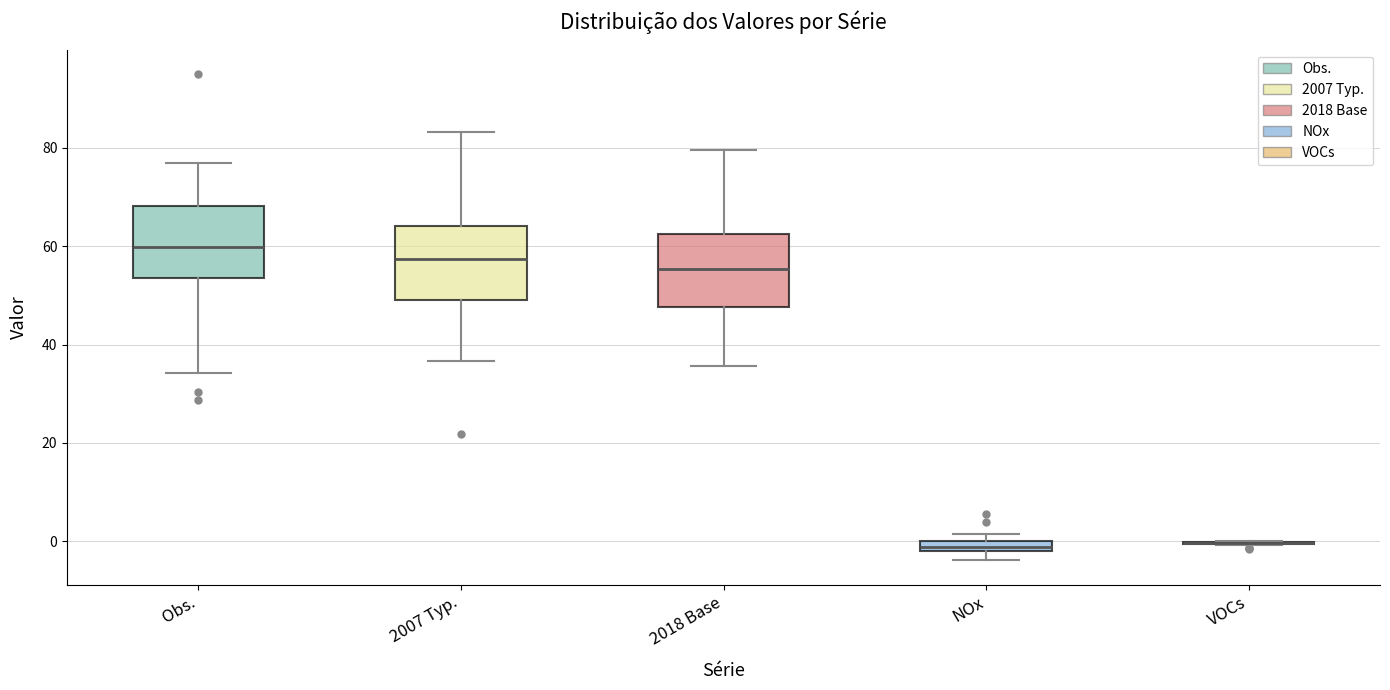

Where does the lower whisker of the box for 2007 Typ. end on the y-axis? The values are not printed on the chart, so give them approximately, as read against the axis.

36